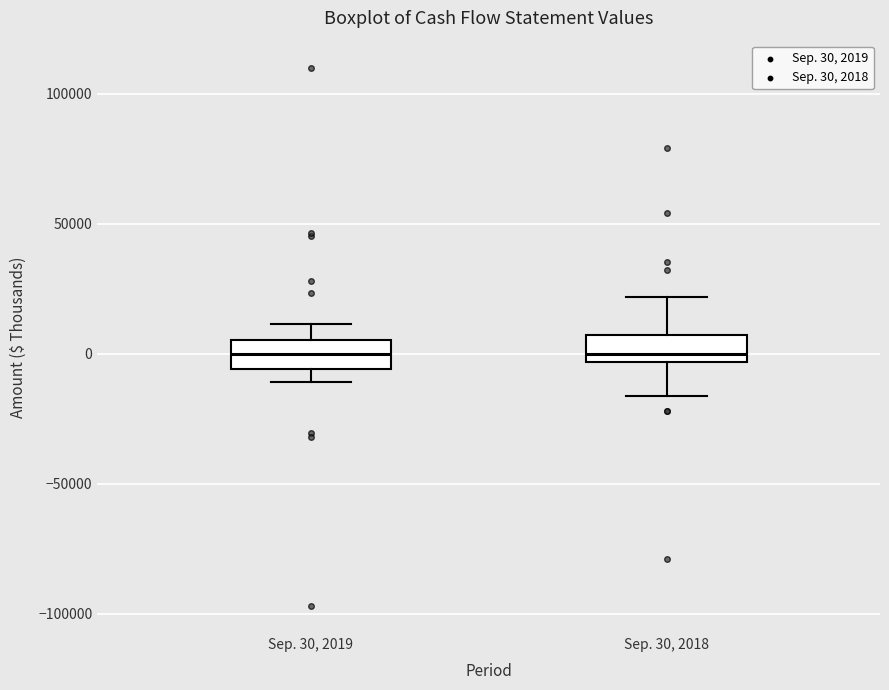

Reading left to right, transcribe this box plot: for each box, give where its median line is, the range the box spans, and where its two whiskers end, as read against the y-axis. The values are not printed on the chart, so give them approximately, as read against the axis.

Sep. 30, 2019: median 0, box -5000 to 5000, whiskers -10000 to 10000
Sep. 30, 2018: median 0, box -5000 to 5000, whiskers -15000 to 20000